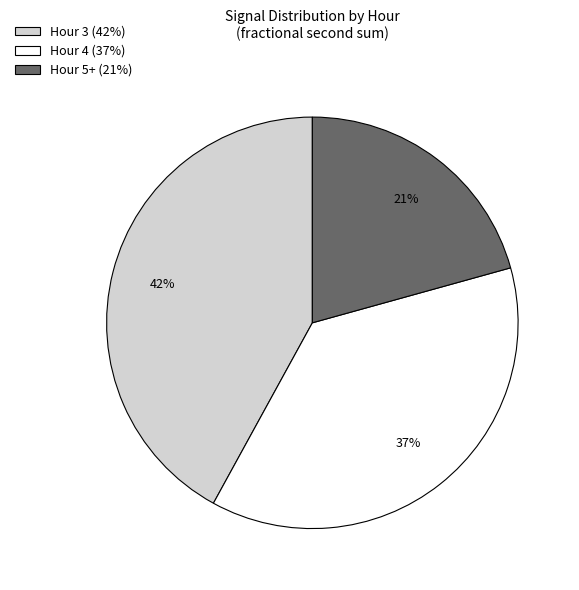

Which category has the smallest portion of the pie?

Hour 5+ (21%)